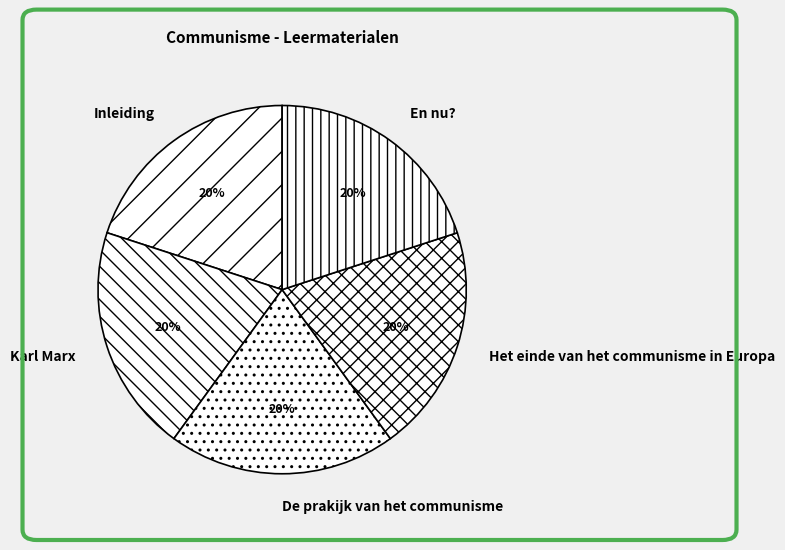

The Inleiding slice represents 15% of the pie. True or false?

False